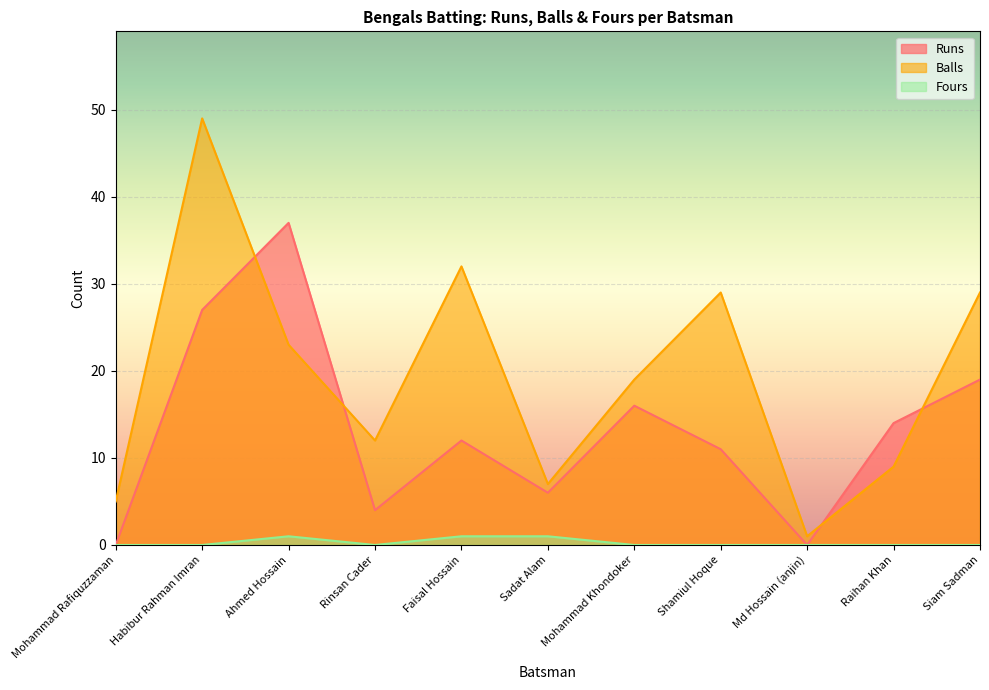

Which series has the largest total across all categories?

Balls